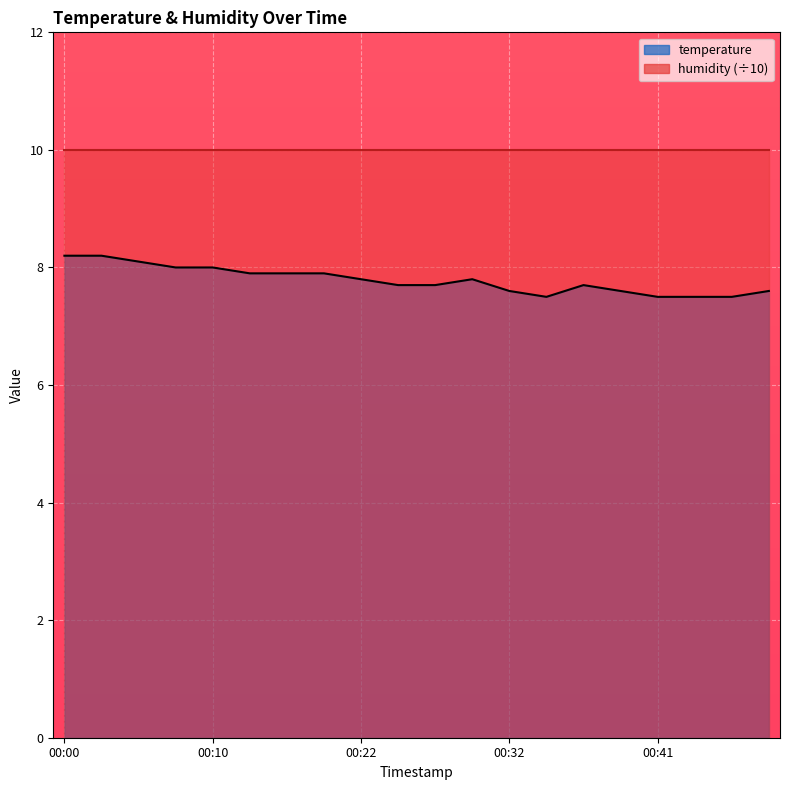

Reading right to left, list all the values displayed in this chart.

00:49=7.6	00:46=7.5	00:44=7.5	00:41=7.5	00:39=7.6	00:37=7.7	00:34=7.5	00:32=7.6	00:29=7.8	00:27=7.7	00:24=7.7	00:22=7.8	00:19=7.9	00:17=7.9	00:15=7.9	00:10=8.0	00:07=8.0	00:05=8.1	00:02=8.2	00:00=8.2